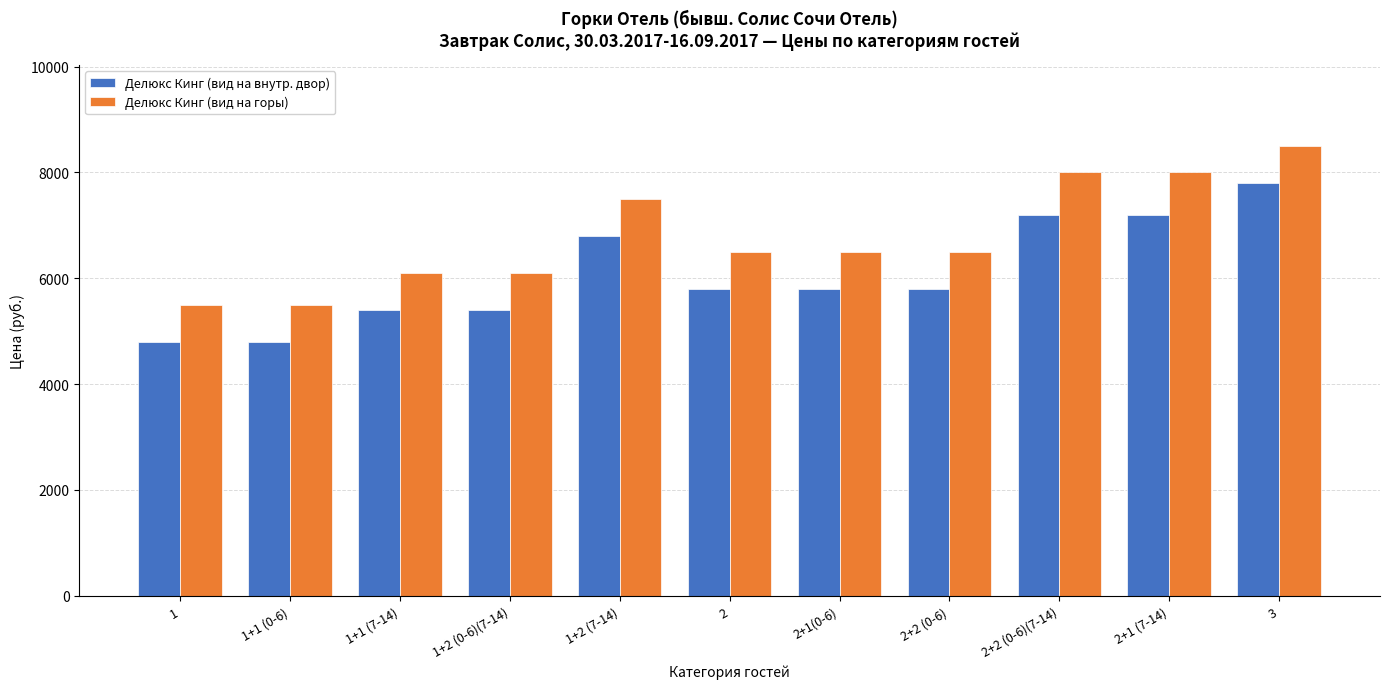

What is the label of the 9th bar from the left?

2+2 (0-6)(7-14)